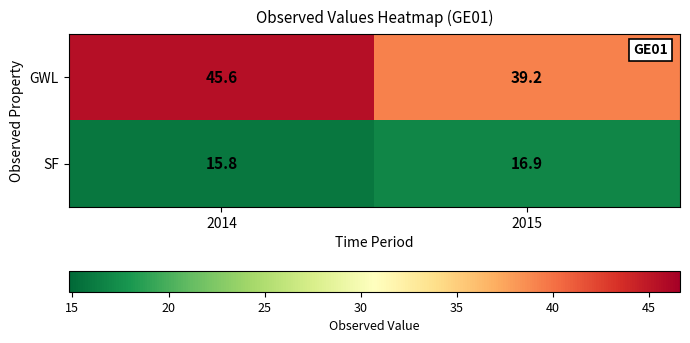

List the series in order of their overall mean, lowest first.

SF, GWL